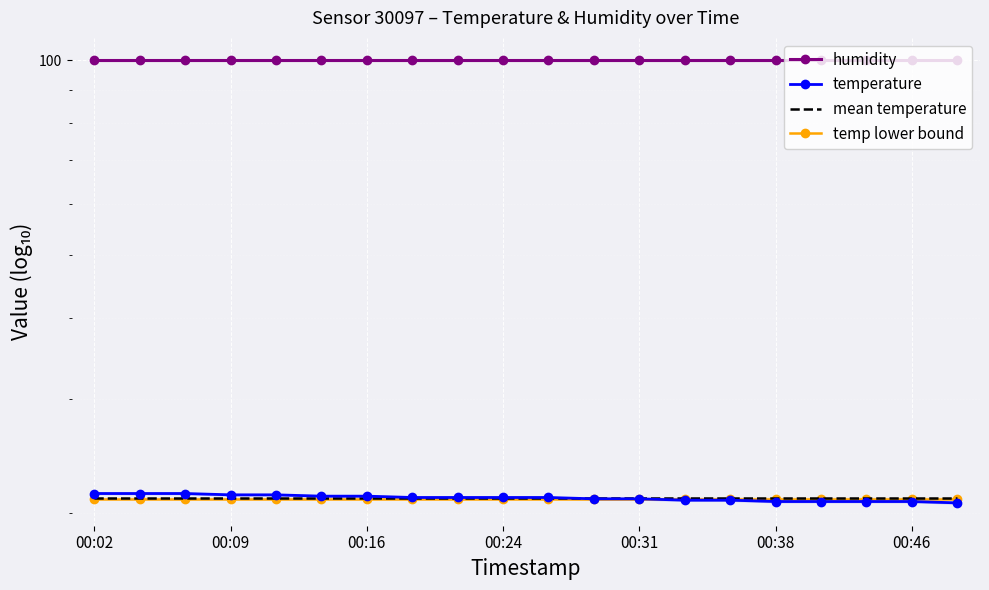

What is the value of the mean temperature point at the 20th from the left?

21.1